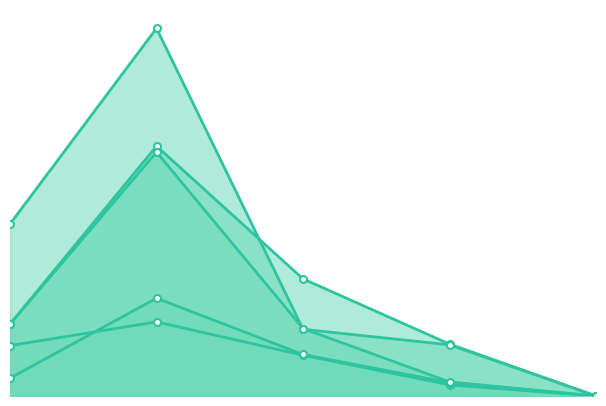

What is the value of the Total Docs. (2012) point at the 1st from the left?

24